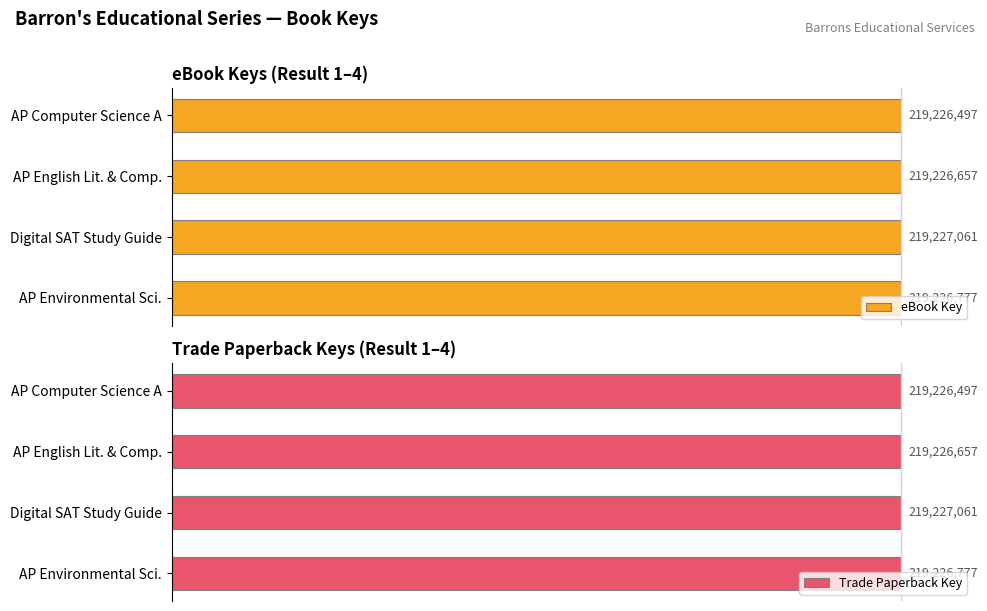

True or false: Trade Paperback Key has a value of 144.2 at AP Environmental Sci..

False